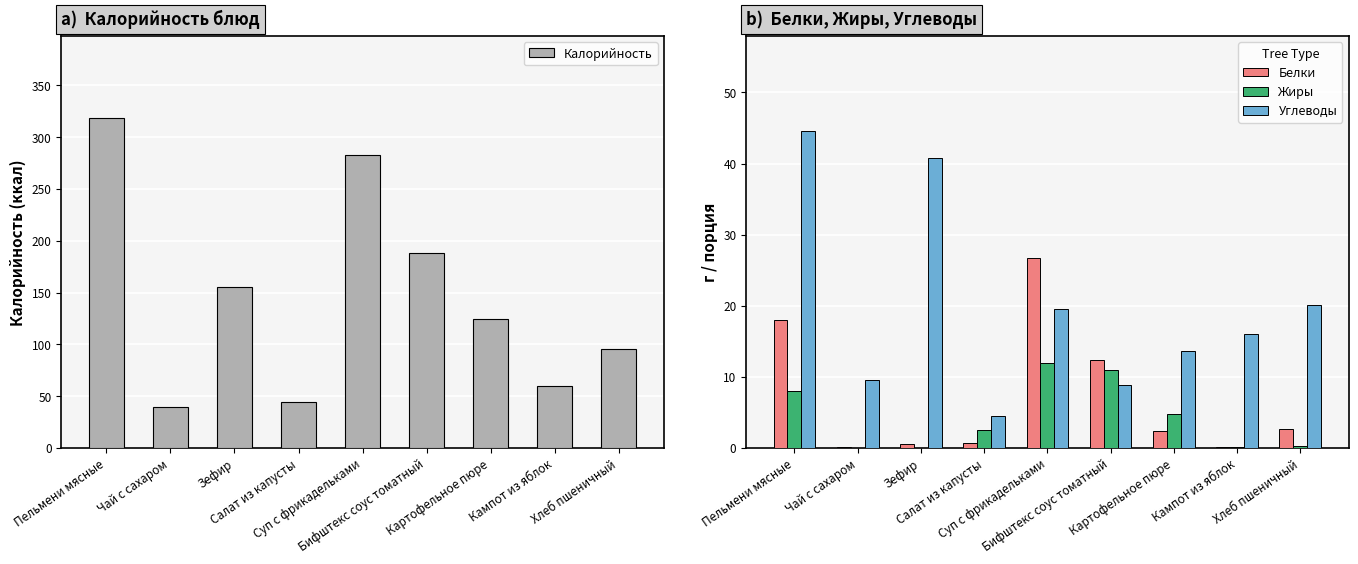

List the series in order of their peak value, highest first.

Калорийность, Углеводы, Белки, Жиры